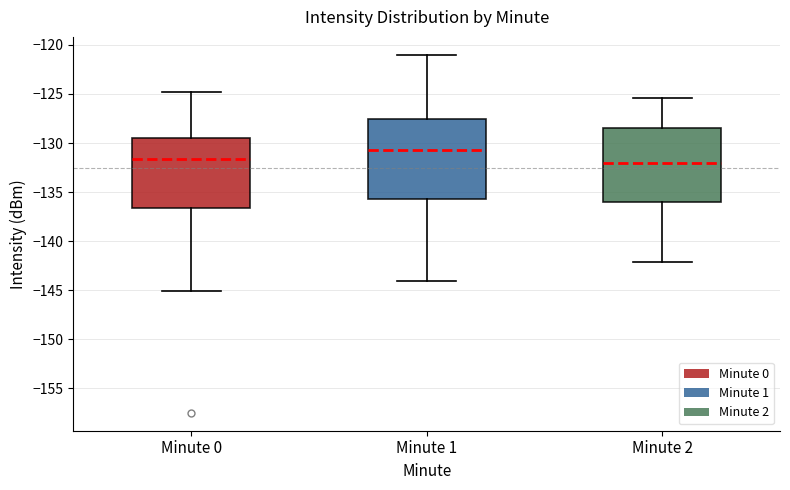

Reading left to right, read every box against the y-axis: the position of its median line, the range the box covers, and the ends of its whiskers. The values are not printed on the chart, so give them approximately, as read against the axis.

Minute 0: median -131.5, box -136.5 to -129.5, whiskers -145.0 to -125.0
Minute 1: median -130.5, box -136.0 to -127.5, whiskers -144.0 to -121.0
Minute 2: median -132.0, box -136.0 to -128.5, whiskers -142.0 to -125.5